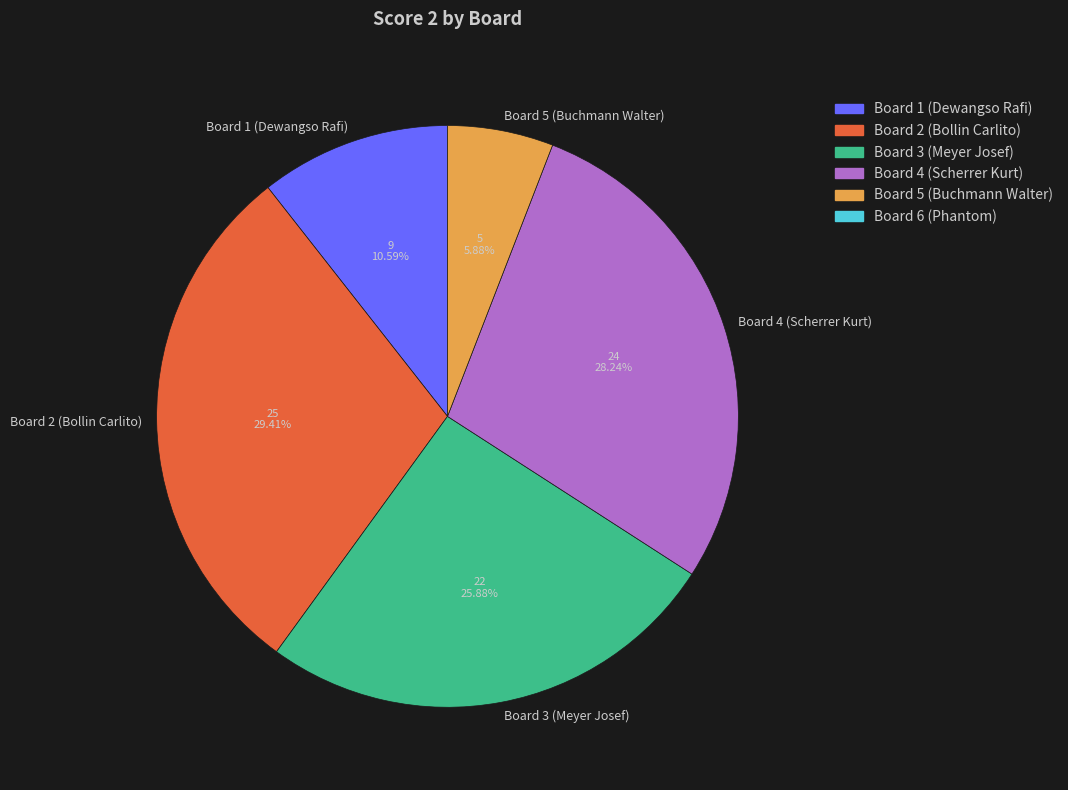

Count the number of slices in the pie.

5